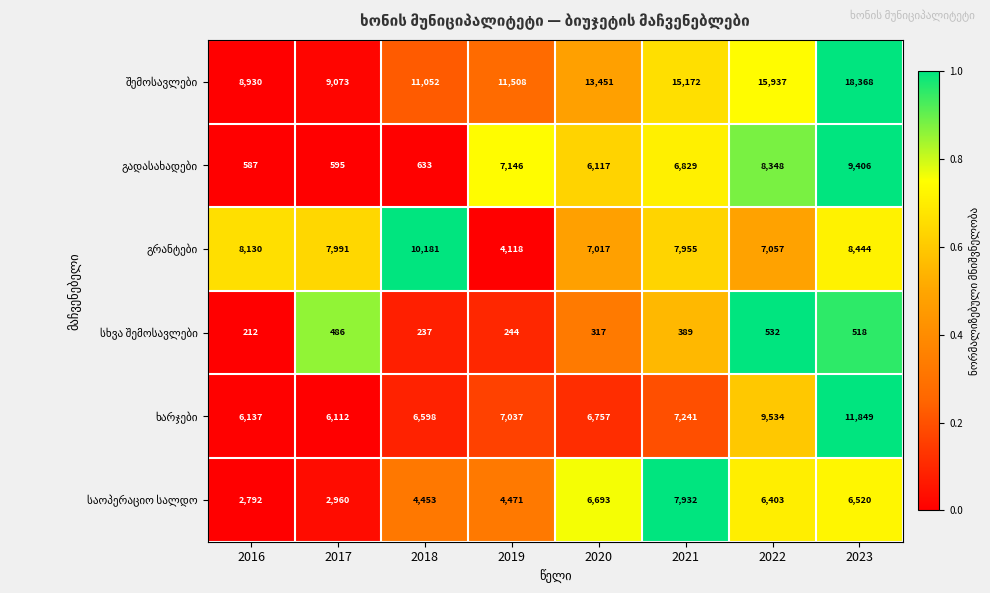

How many categories are shown in the chart?

8